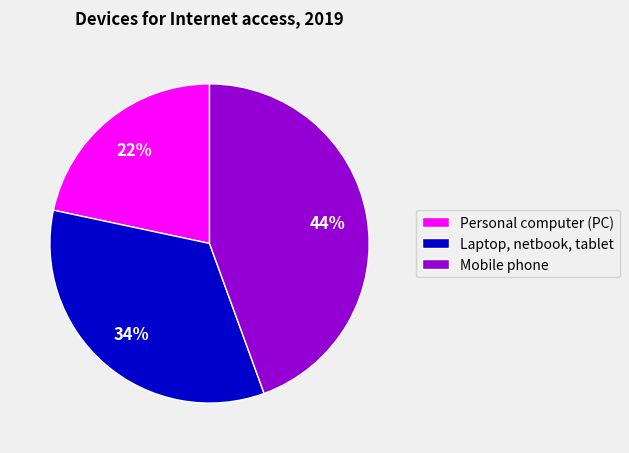

Do Personal computer (PC) and Laptop, netbook, tablet together represent more than half of the pie?

Yes